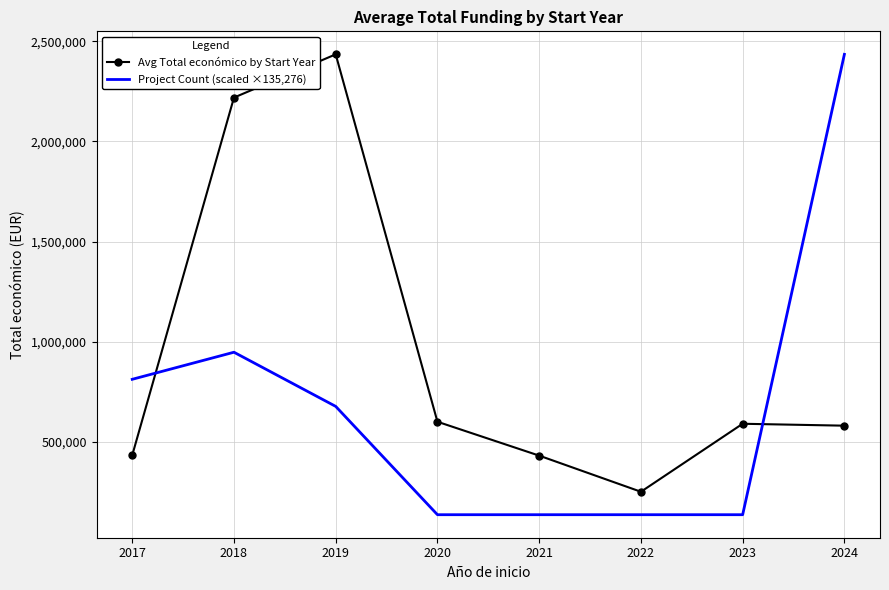

Where is the first local minimum for Avg Total económico by Start Year?

2022